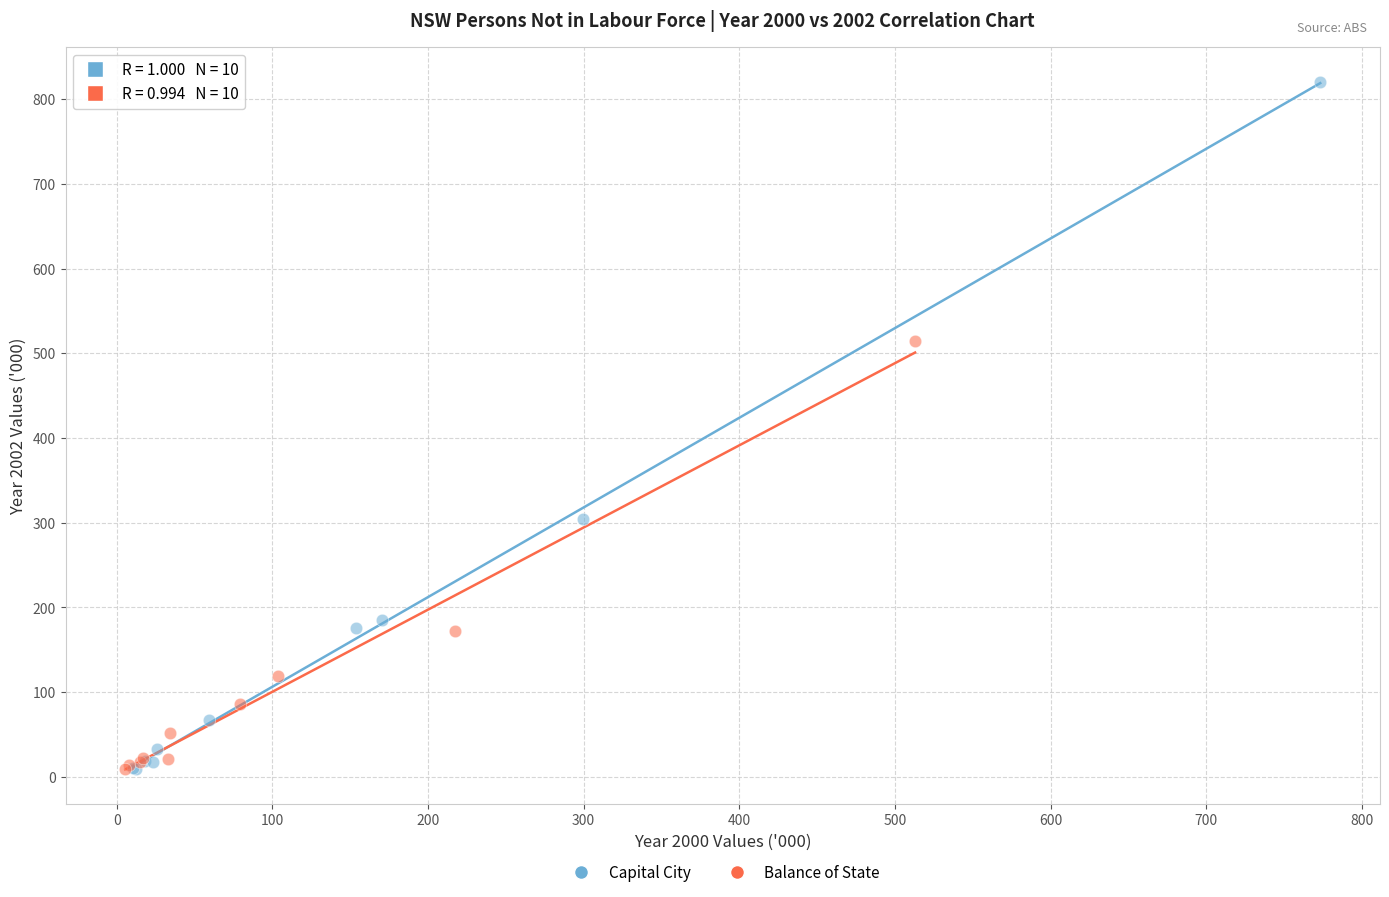

Which series has the largest Y range (max minus min)?

Capital City